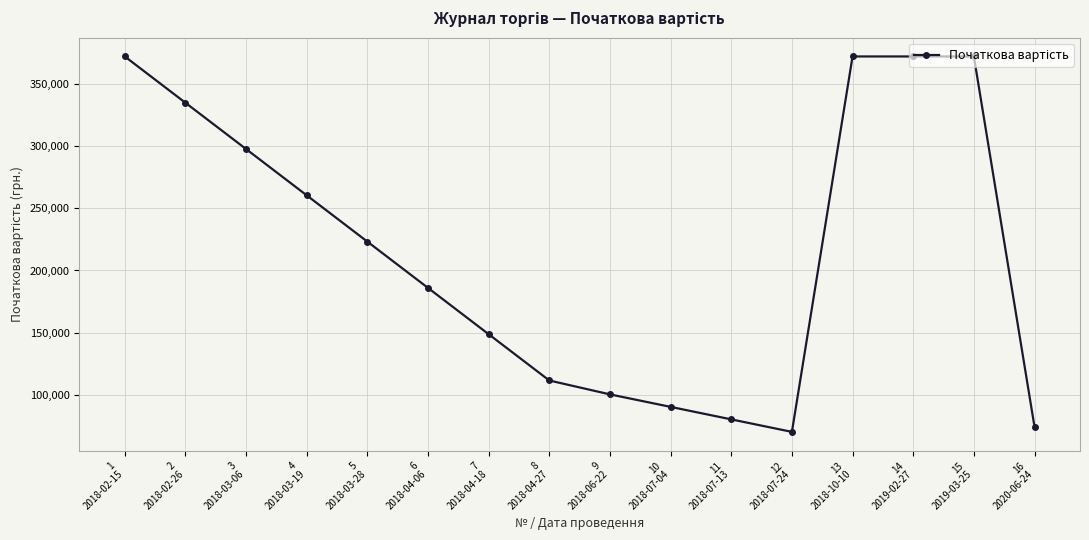

Does the chart have visible grid lines?

Yes